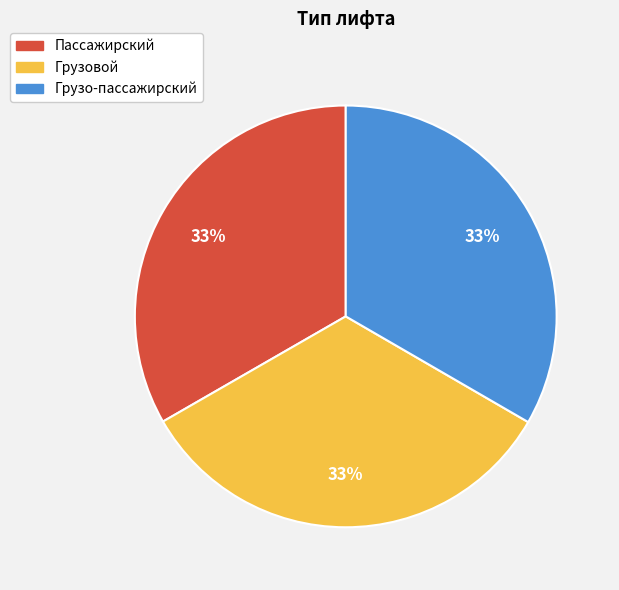

To the nearest percent, what is the combined percentage of Грузовой and Пассажирский?

67%